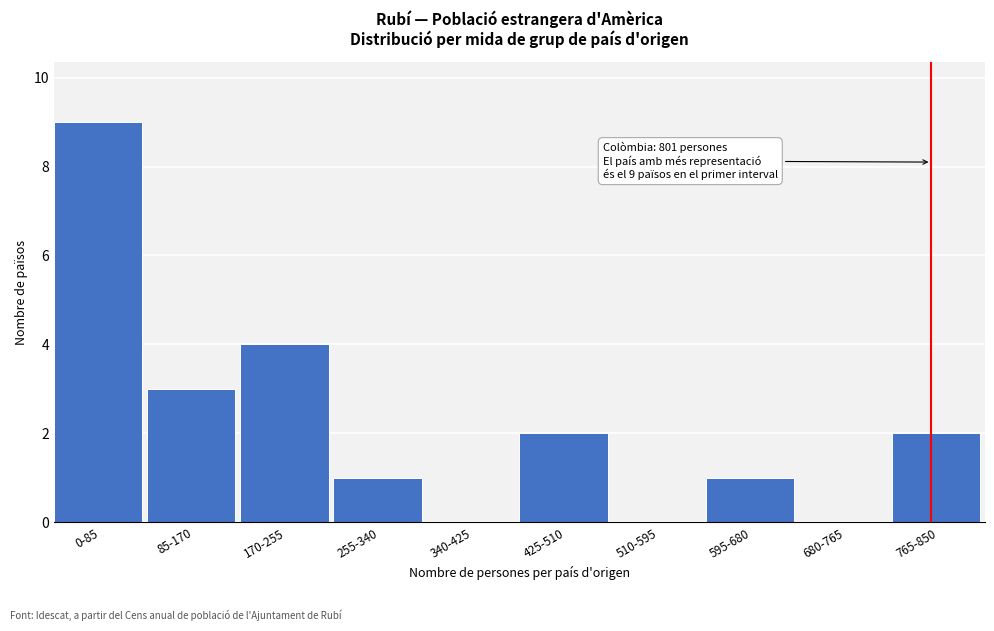

Reading left to right, what are all the values shown in this chart?

0-85=9	85-170=3	170-255=4	255-340=1	340-425=0	425-510=2	510-595=0	595-680=1	680-765=0	765-850=2